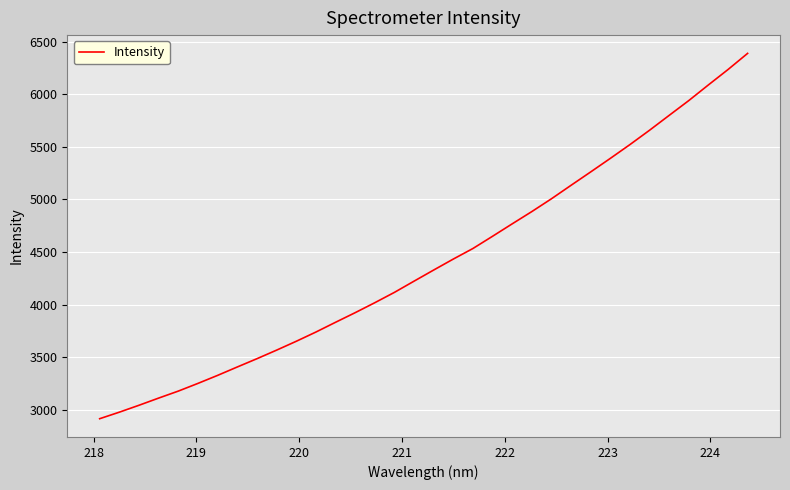

What is the minimum value shown in the chart?

2915.5